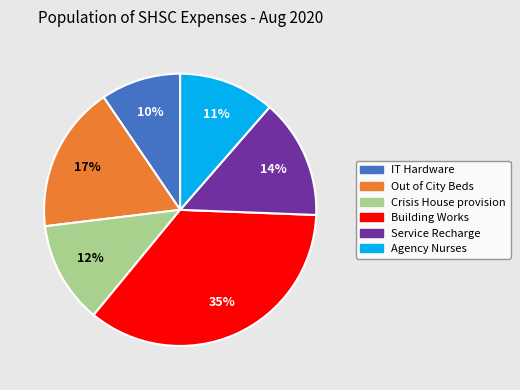

To the nearest percent, what is the average slice percentage?

17%